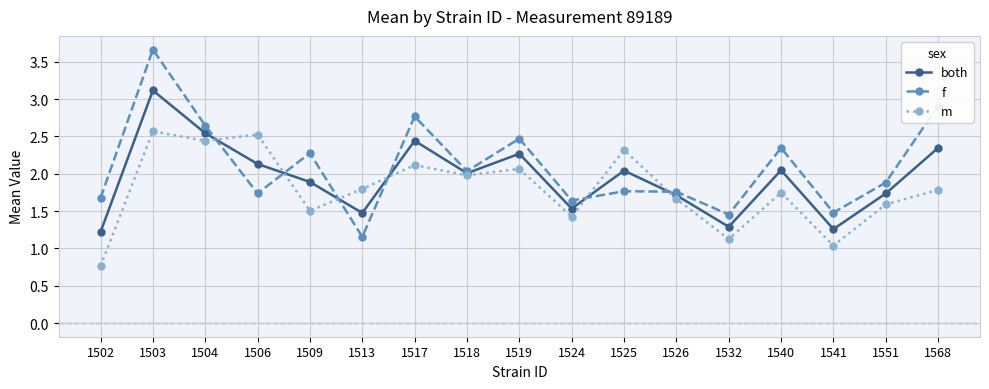

Which series has the widest spread of values?

f